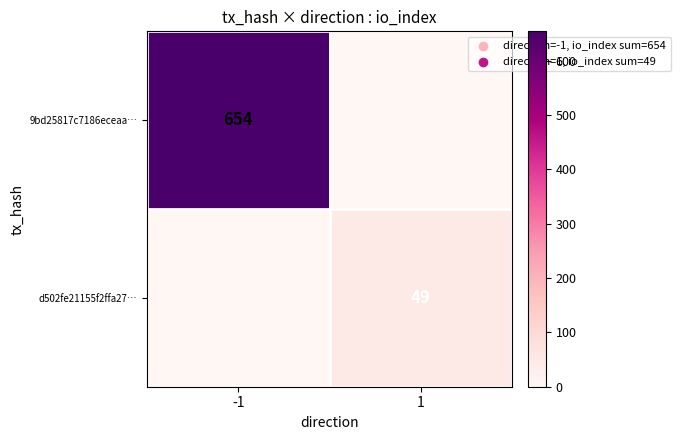

Rank the series at 1 from lowest to highest value.

9bd25817c7186eceaa…, d502fe21155f2ffa27…